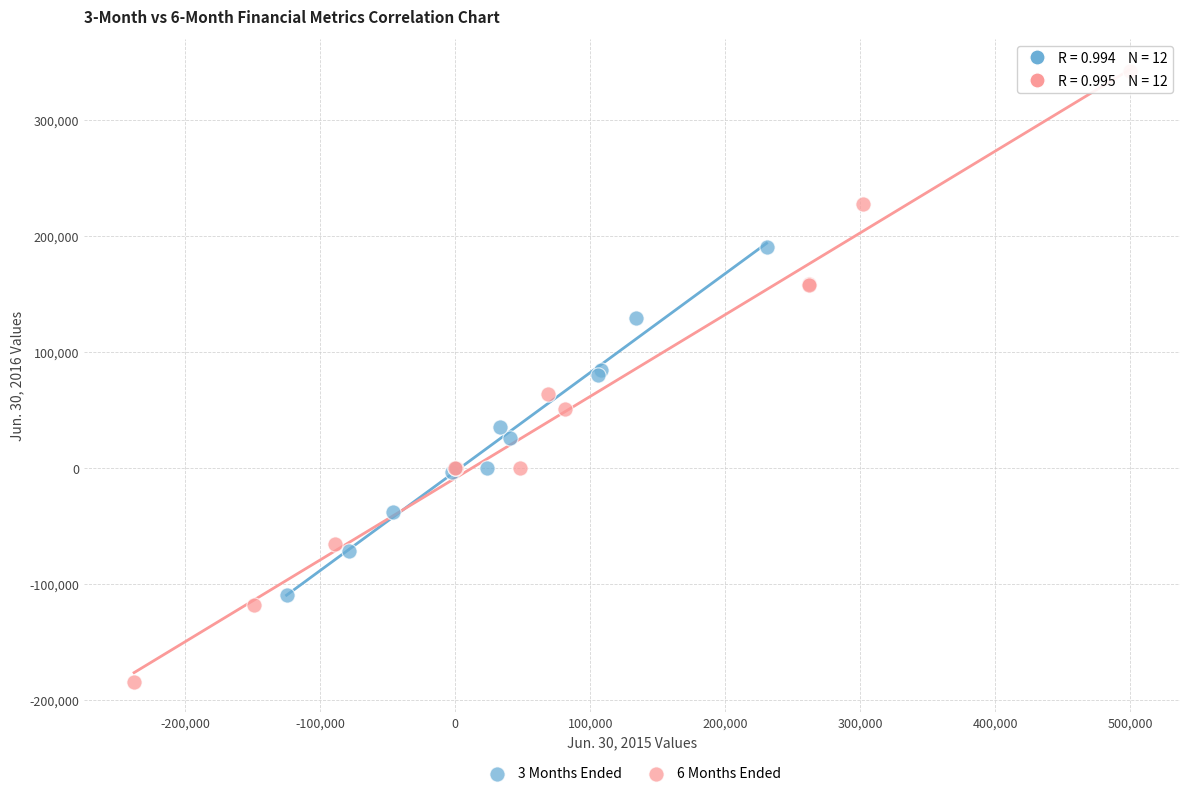

Which series reaches the minimum Y coordinate?

6 Months Ended